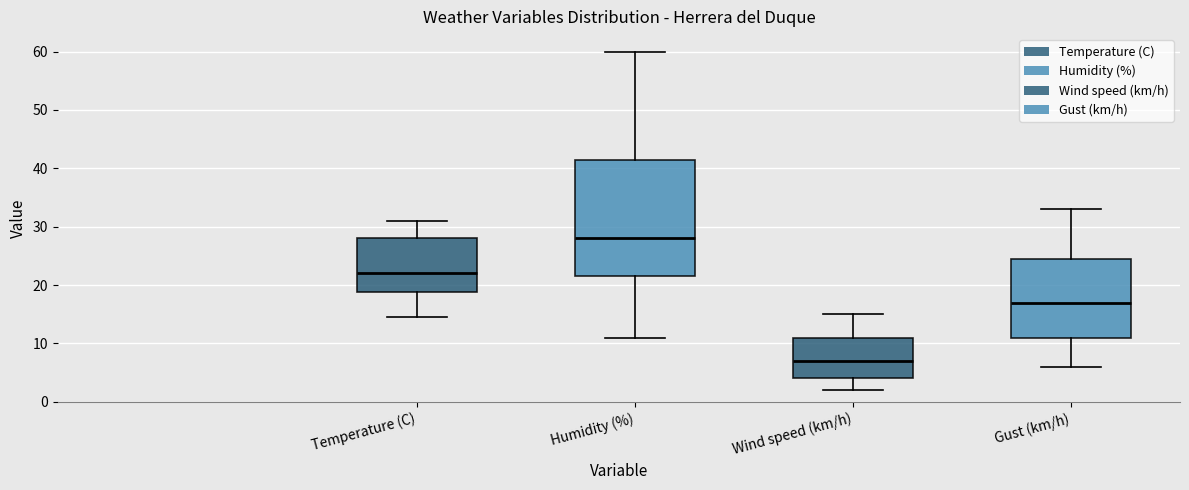

Which box is the tallest, from its lower edge to its upper edge?

Humidity (%)